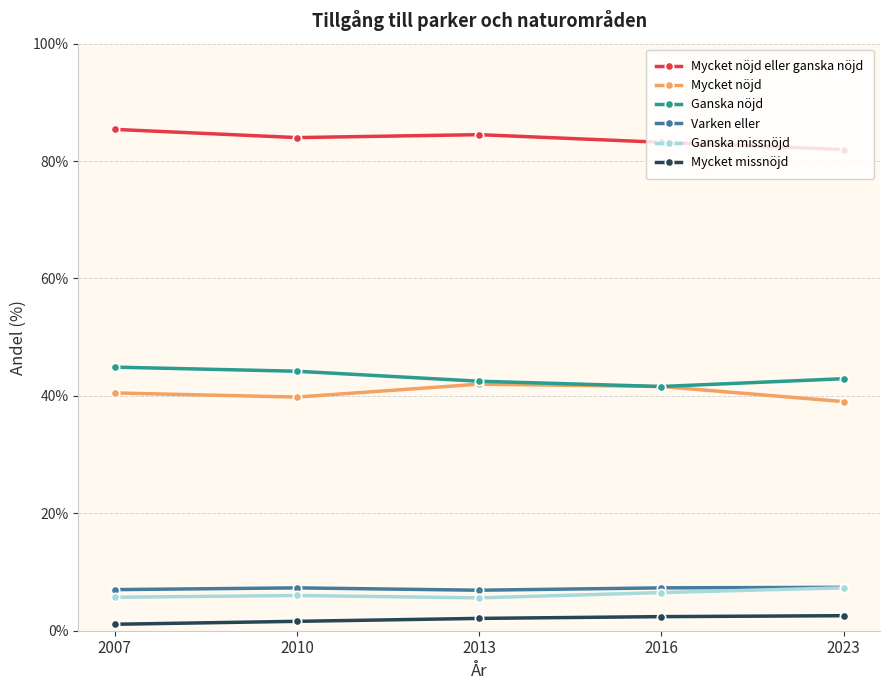

What is the difference between the highest and lowest values at 2013?

82.4